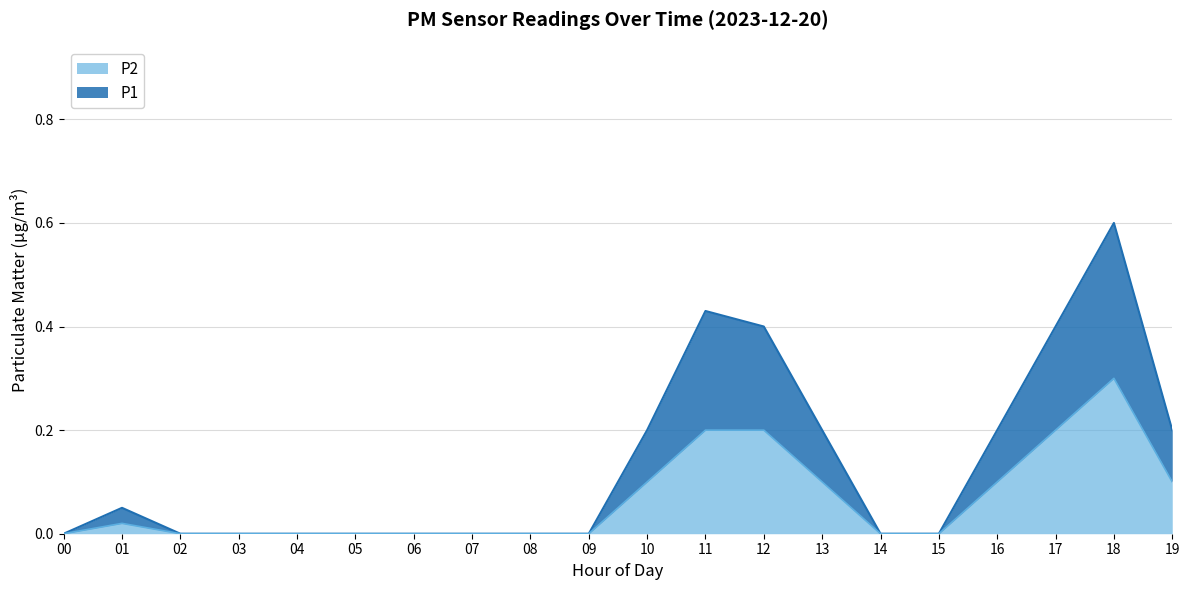

Is it true that P2 equals 0.2 at 16?

False